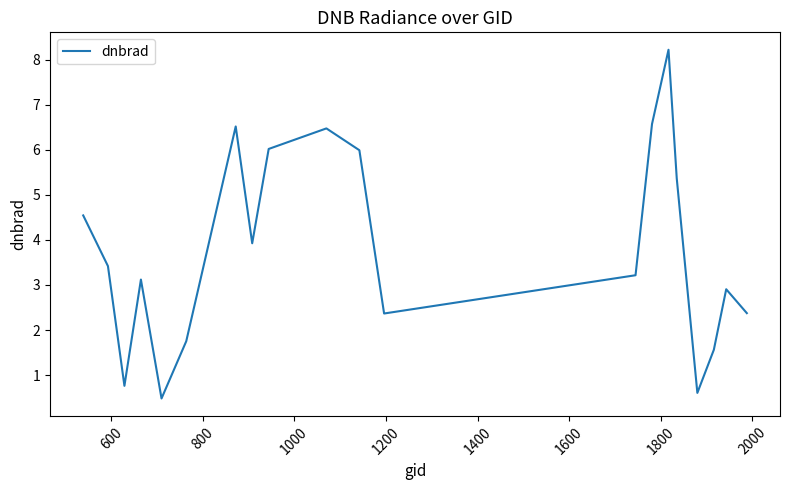

What is the difference between the maximum and minimum values?

7.7